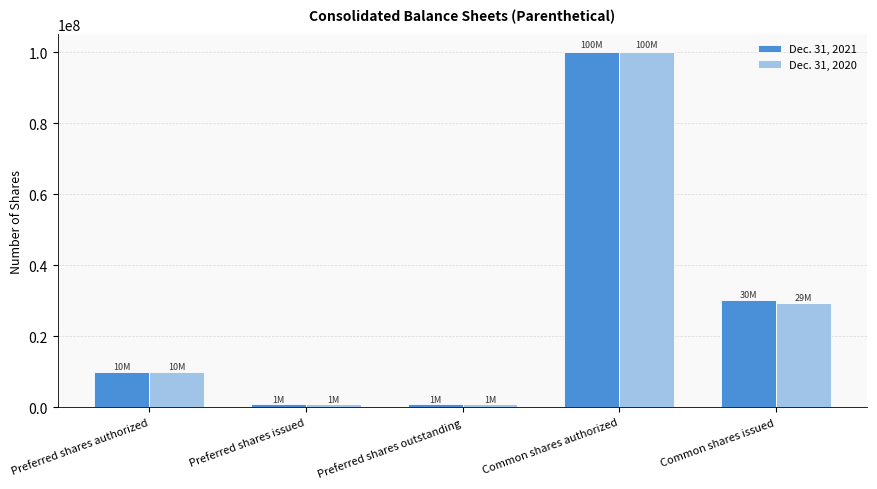

What is the label of the 4th bar from the left?

Common shares authorized